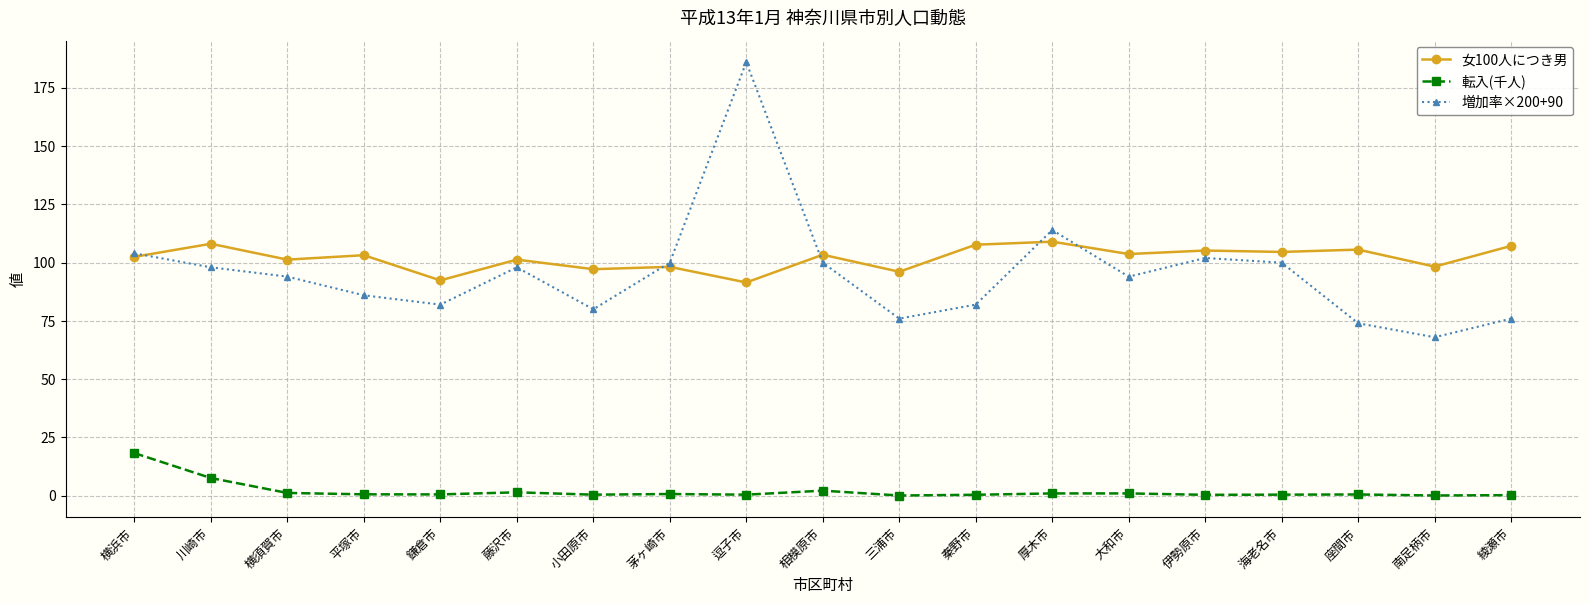

What is the difference between the highest and lowest values at 川崎市?

100.5